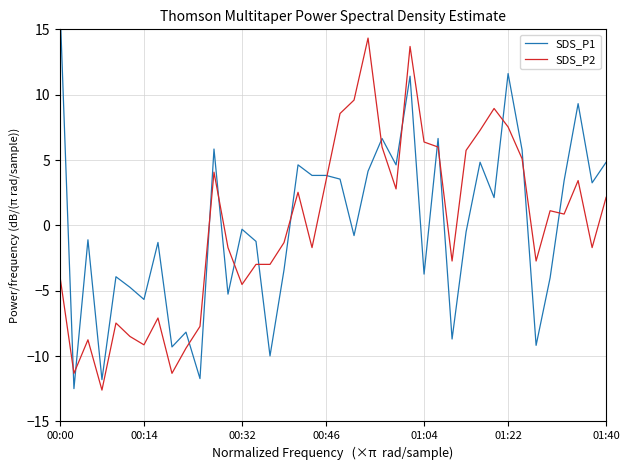

At which label does SDS_P1 first exceed 0?

00:00